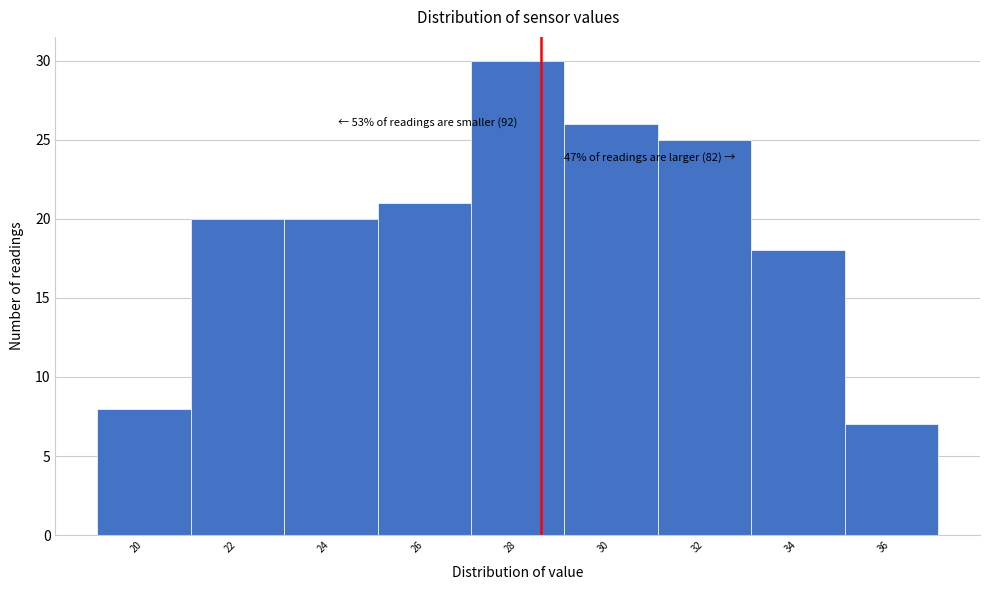

Reading left to right, extract all data points from this chart.

8	20	20	21	30	26	25	18	7